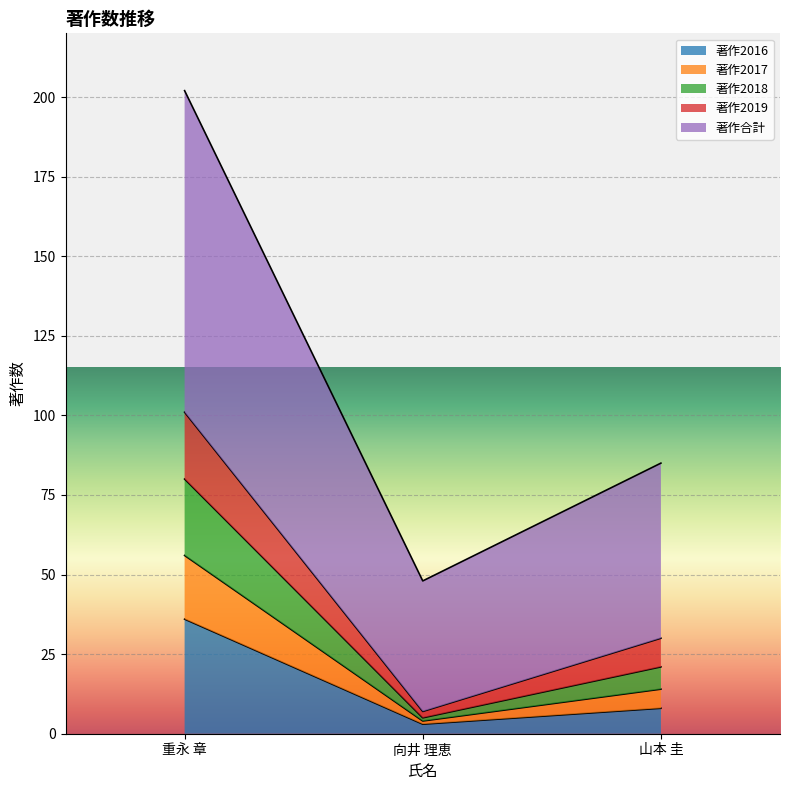

What is the smallest value displayed?

3